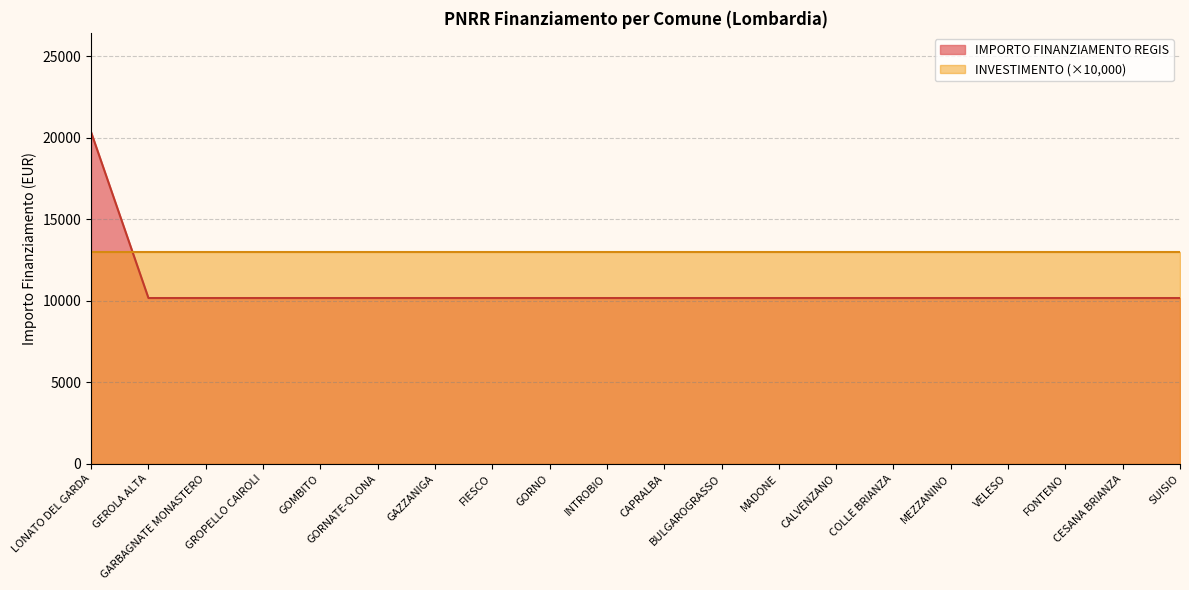

What is the value of the 20th point from the left?

10172